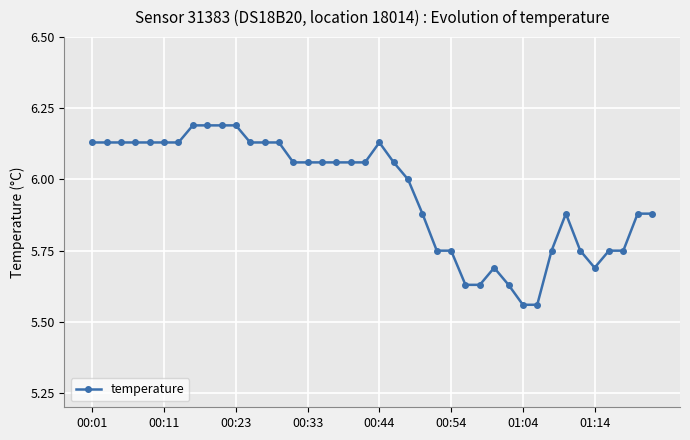

What is the greatest value displayed?

6.2